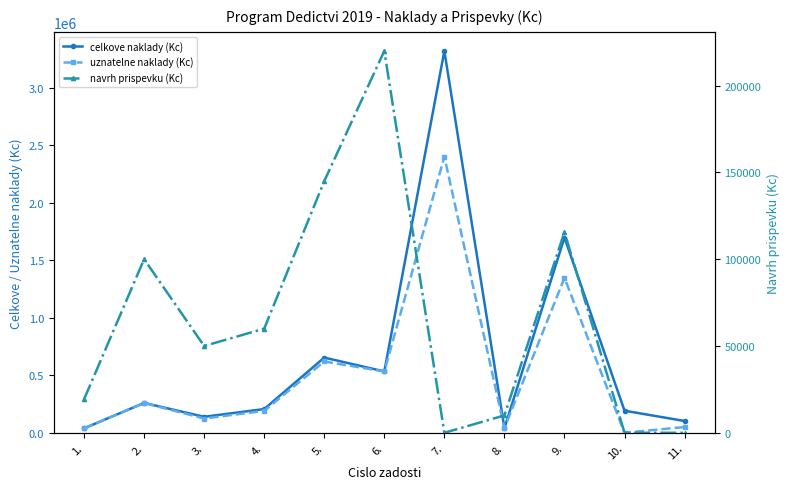

At which category is the sum across all series the highest?

7.